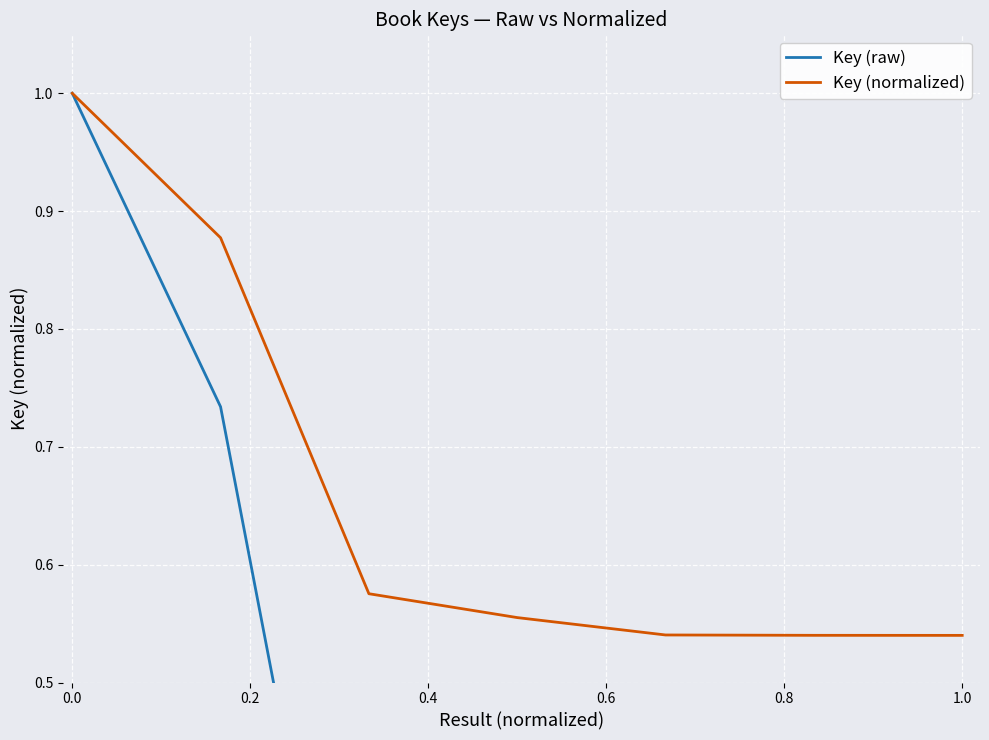

What is the maximum value for Key (normalized)?

1.0